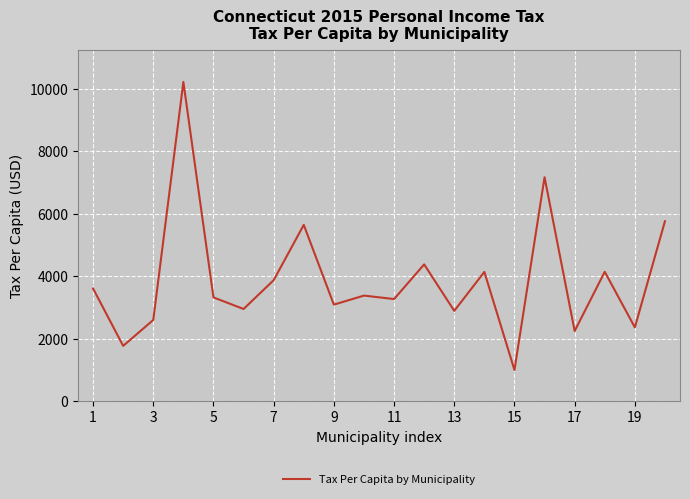

What is the minimum value shown in the chart?

999.2